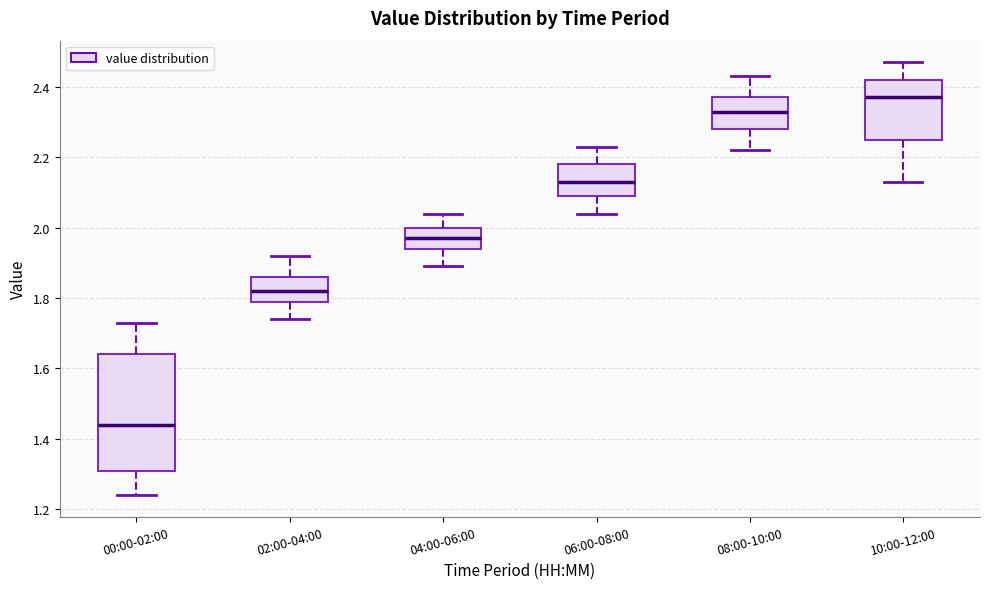

Which box is the tallest, from its lower edge to its upper edge?

00:00-02:00